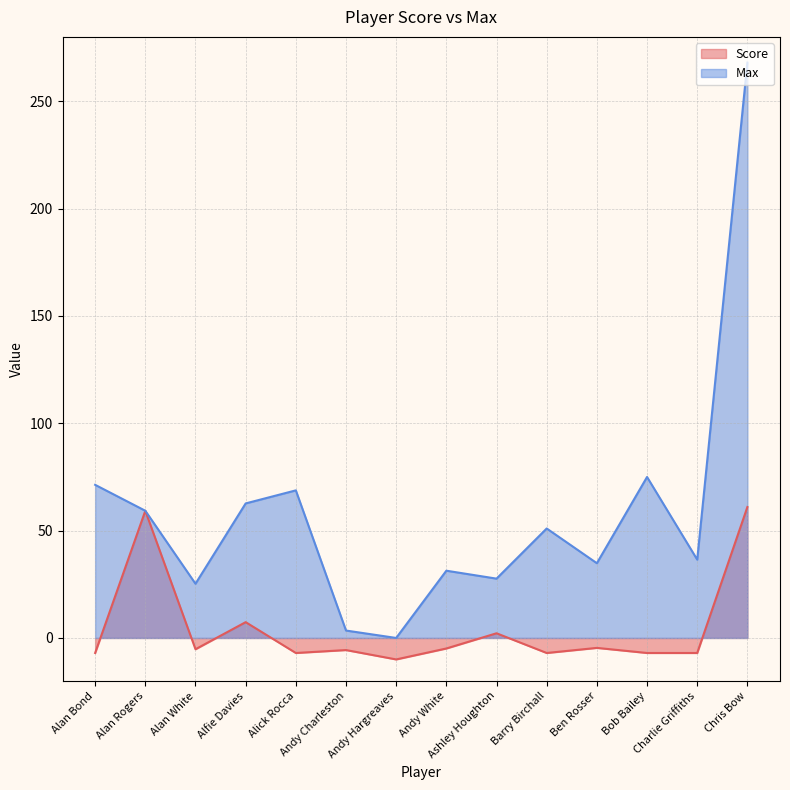

What is the difference between the second highest and minimum values in the Max series?

75.0